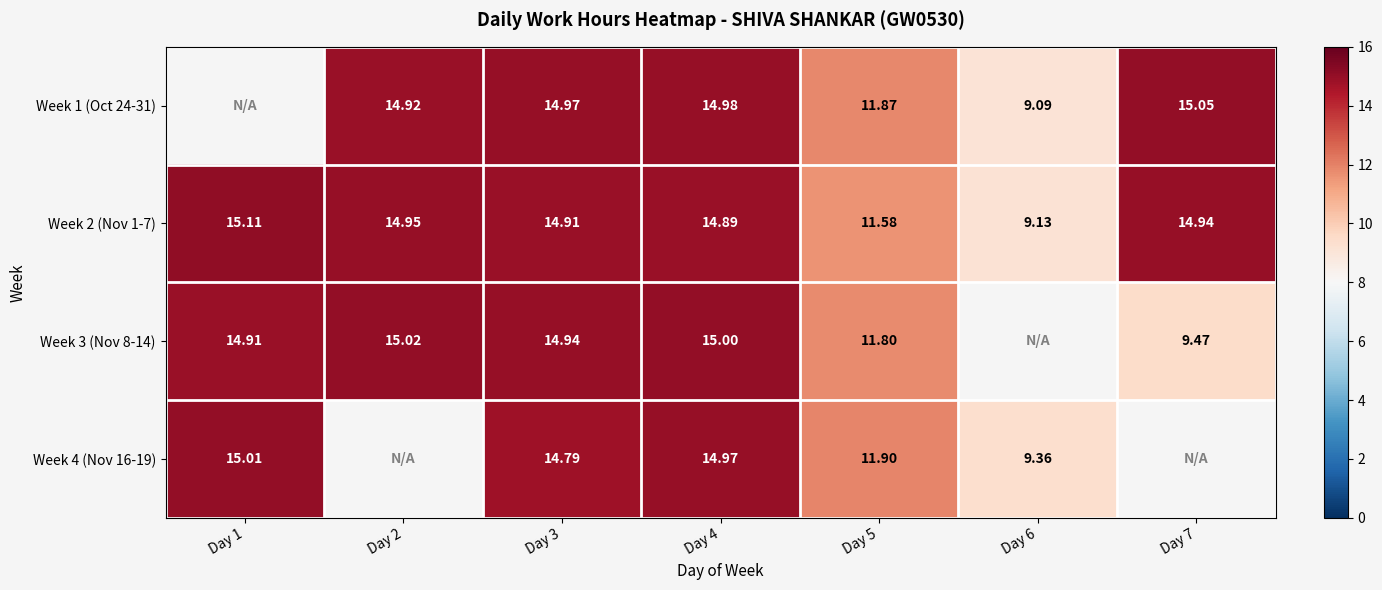

Is the value of Week 1 (Oct 24-31) at Day 2 greater than the value of Week 4 (Nov 16-19) at Day 2?

No